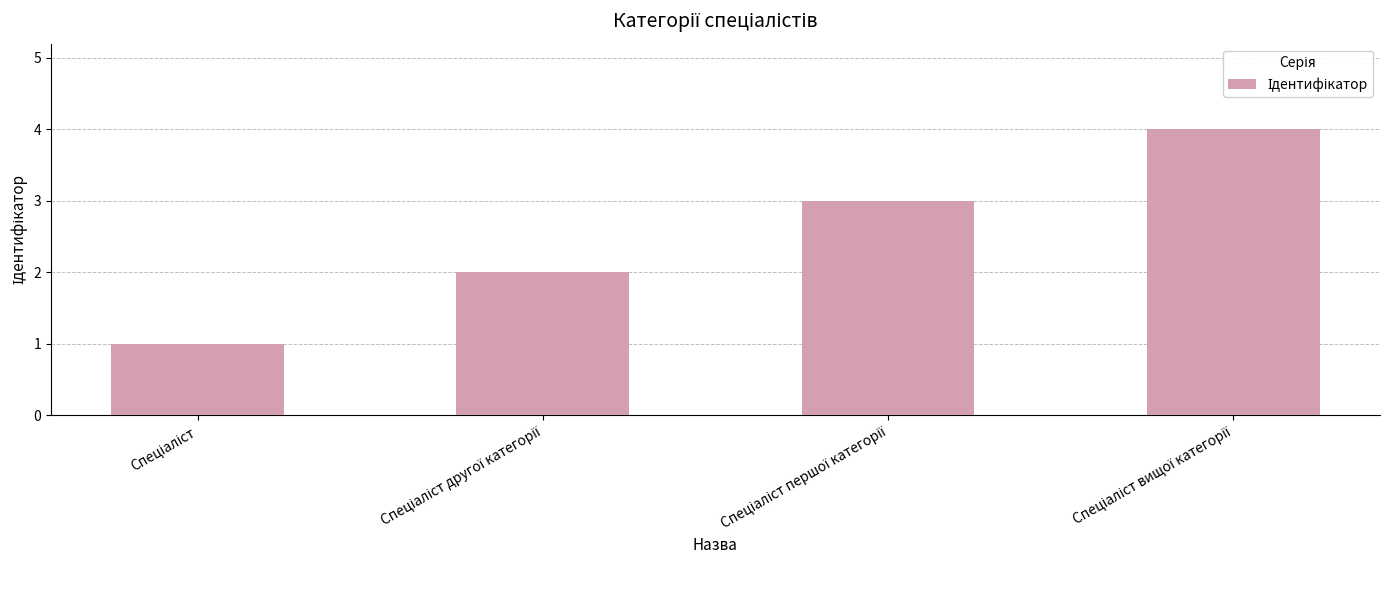

Reading right to left, transcribe all the data shown in this chart.

4	3	2	1